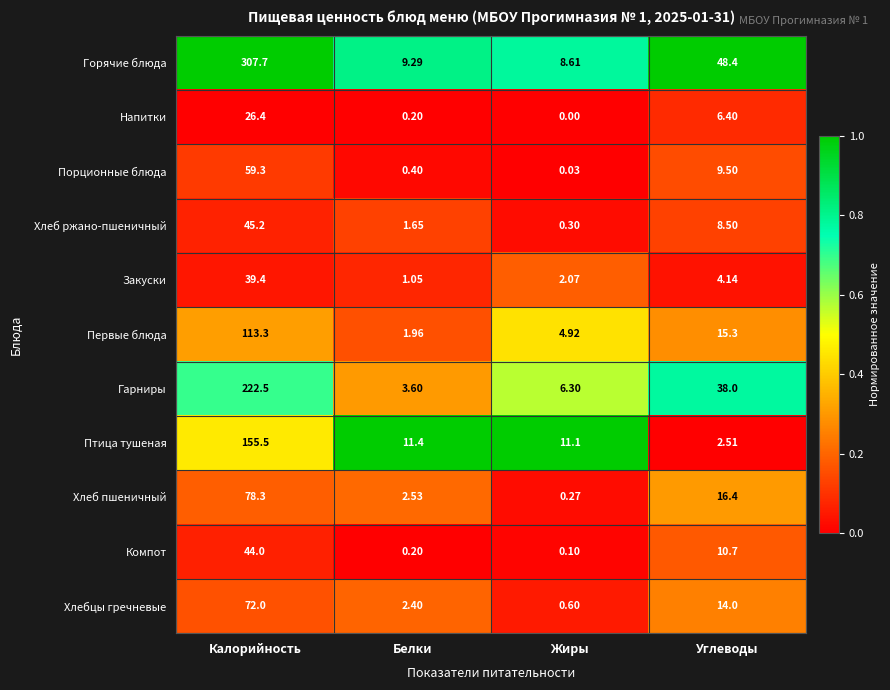

Which series has the largest total across all categories?

Горячие блюда